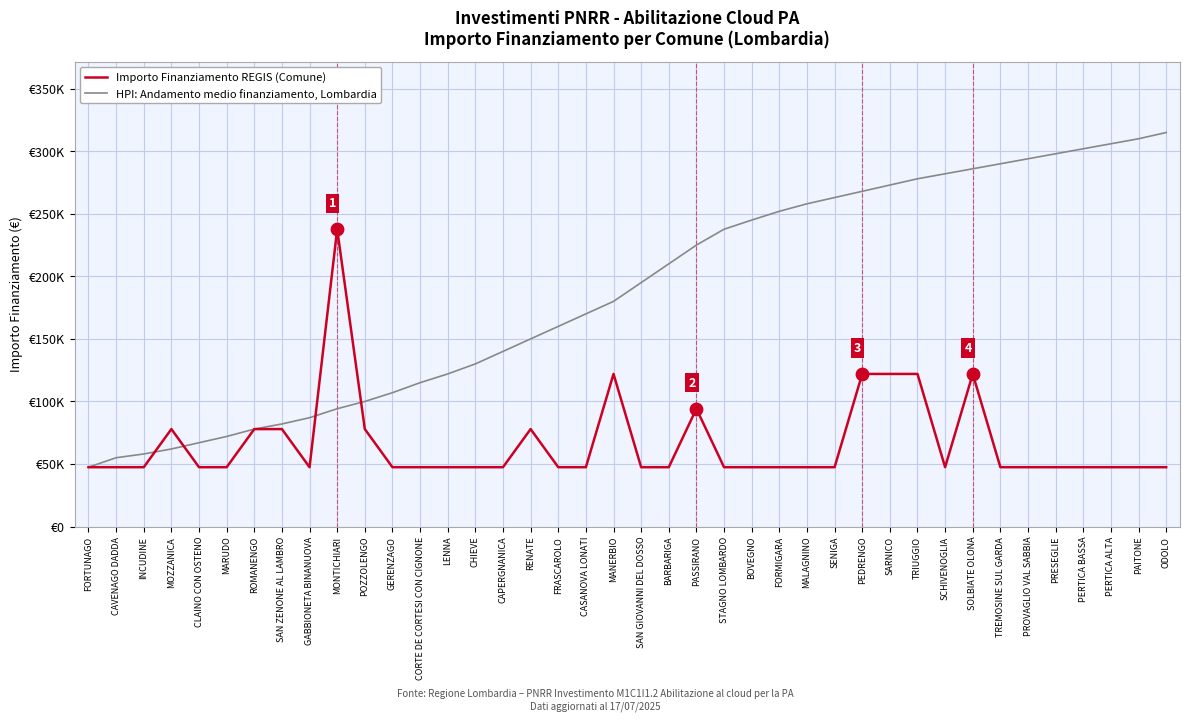

Is the value of HPI: Andamento medio finanziamento, Lombardia at PAITONE greater than the value of Importo Finanziamento REGIS (Comune) at PROVAGLIO VAL SABBIA?

Yes